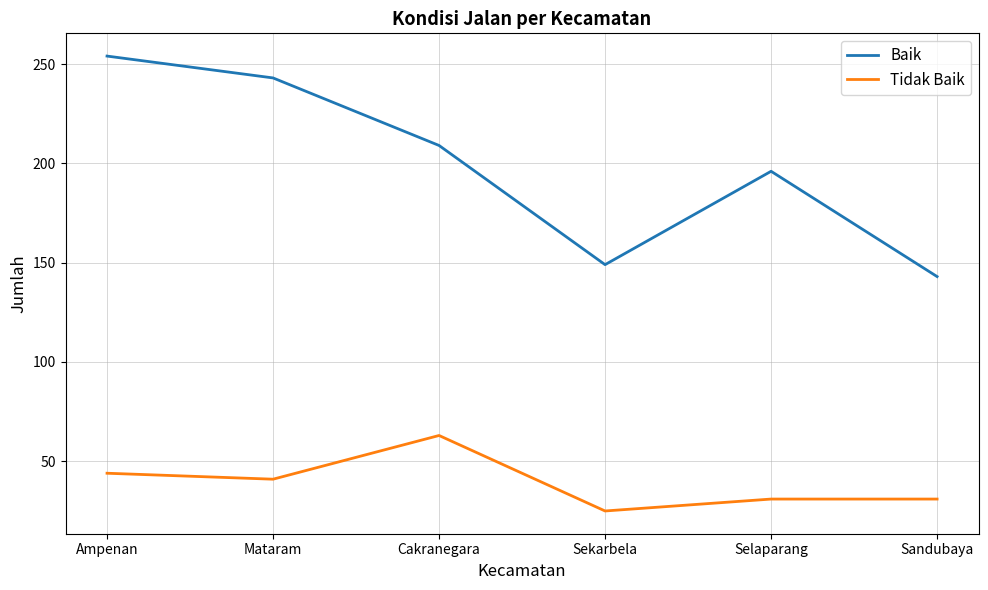

True or false: Tidak Baik and Baik intersect in this chart.

False